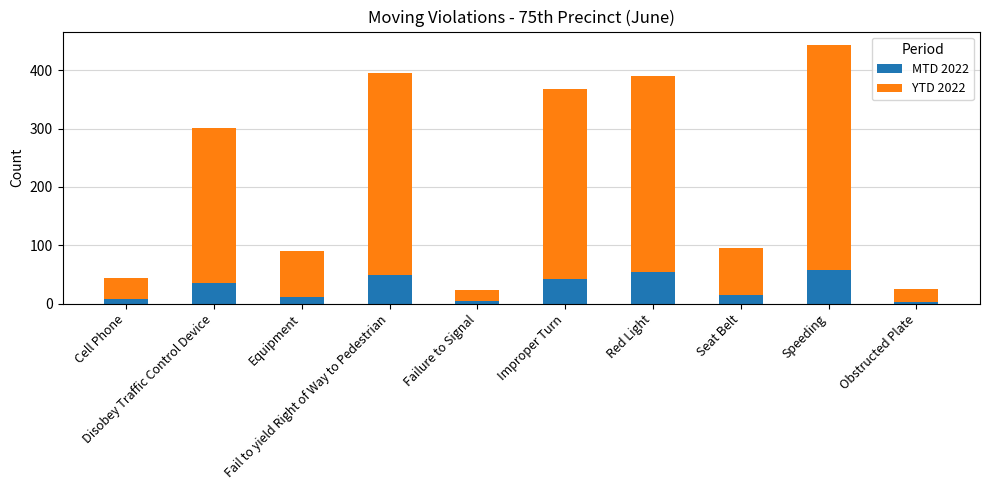

What is the maximum value for MTD 2022?

58